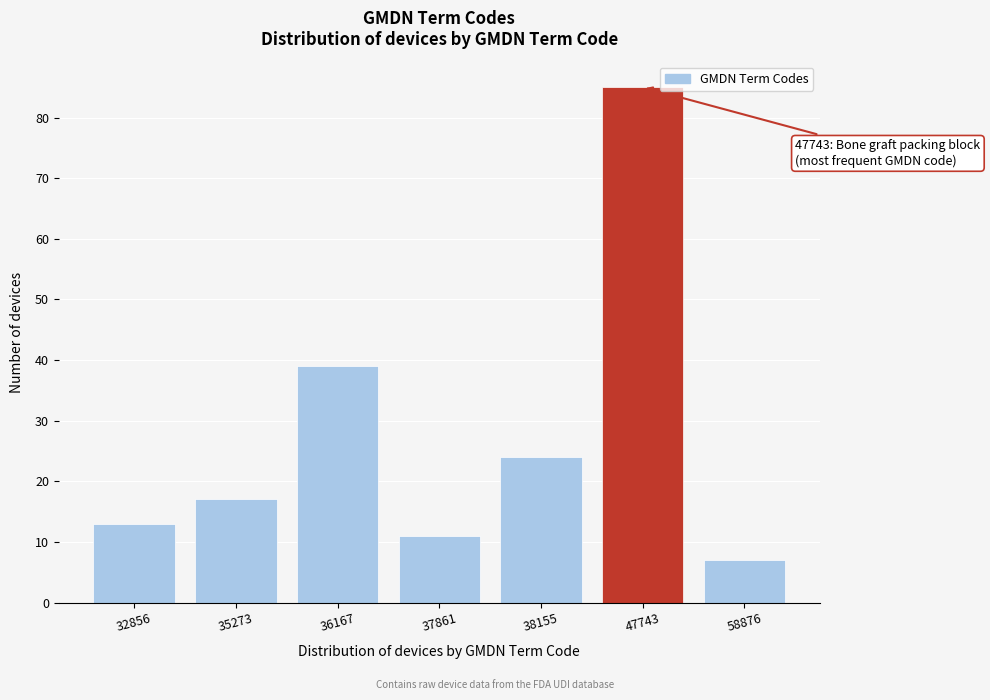

Reading left to right, transcribe all the data shown in this chart.

13	17	39	11	24	85	7